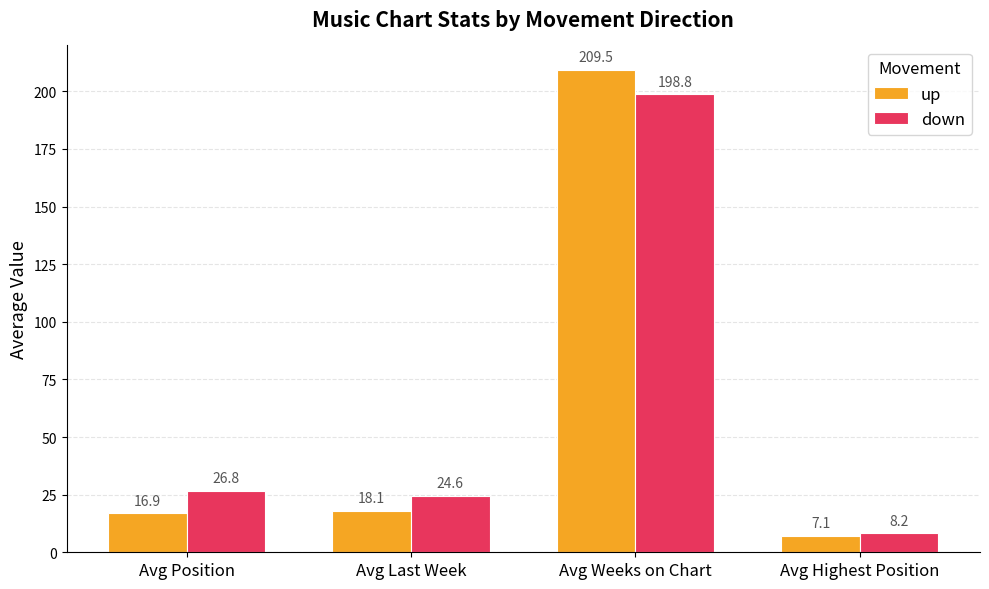

How many bars are there in total?

8